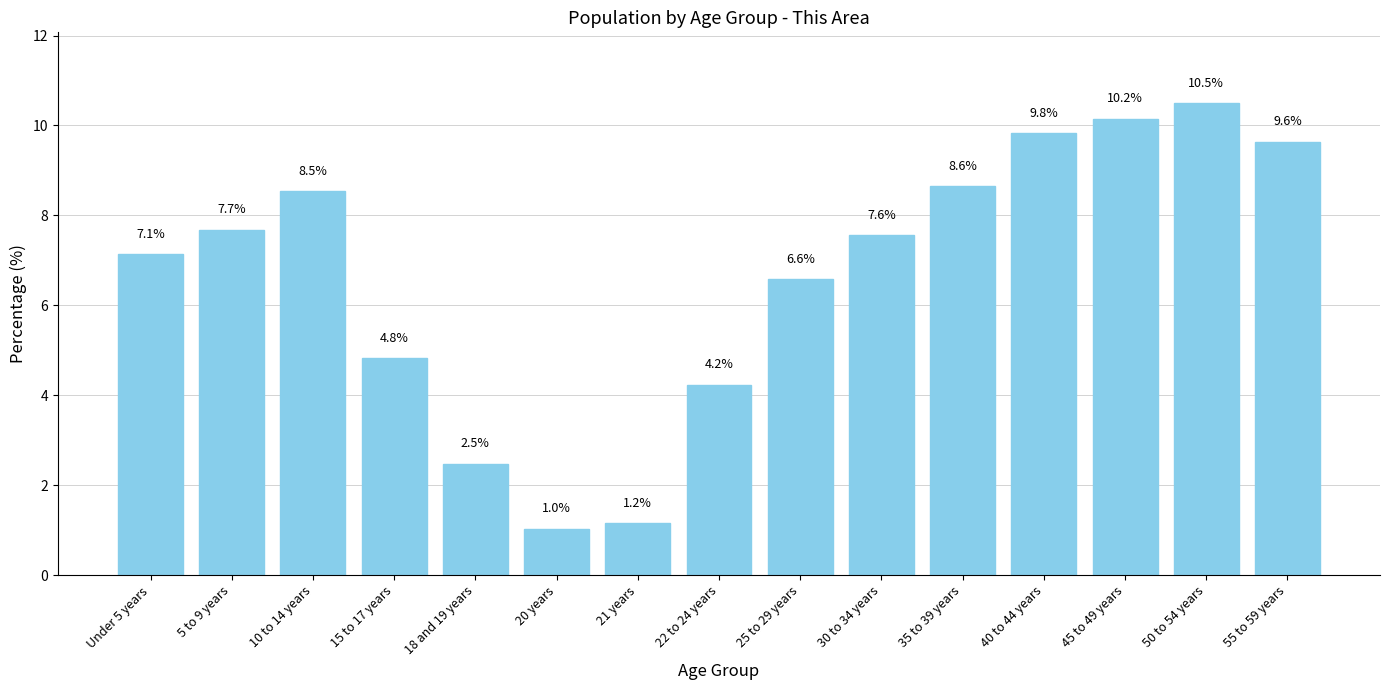

List the labels in order of value, smallest first.

20 years, 21 years, 18 and 19 years, 22 to 24 years, 15 to 17 years, 25 to 29 years, Under 5 years, 30 to 34 years, 5 to 9 years, 10 to 14 years, 35 to 39 years, 55 to 59 years, 40 to 44 years, 45 to 49 years, 50 to 54 years